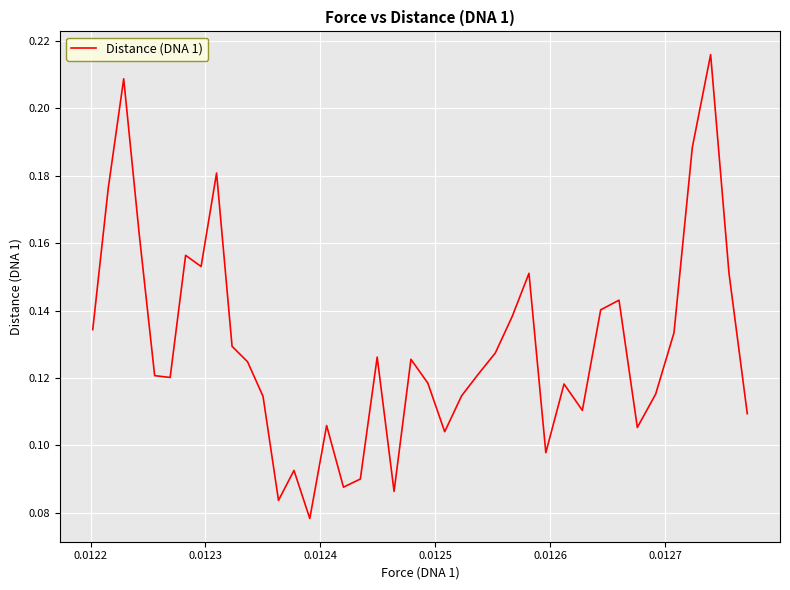

What is the difference between the maximum and minimum values?

0.1